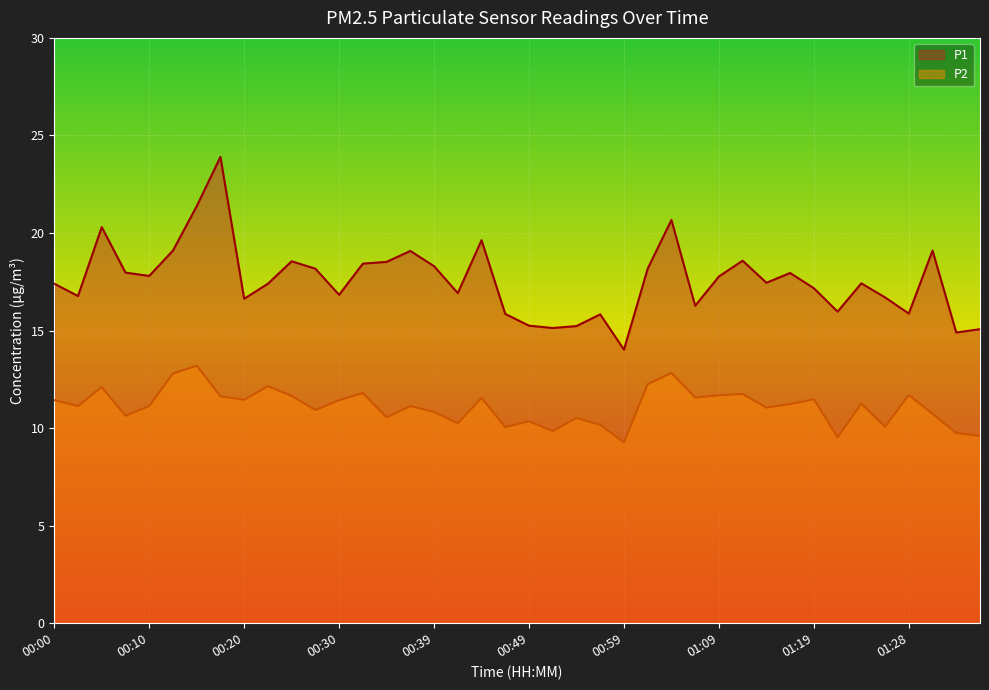

How many series are shown in this chart?

2